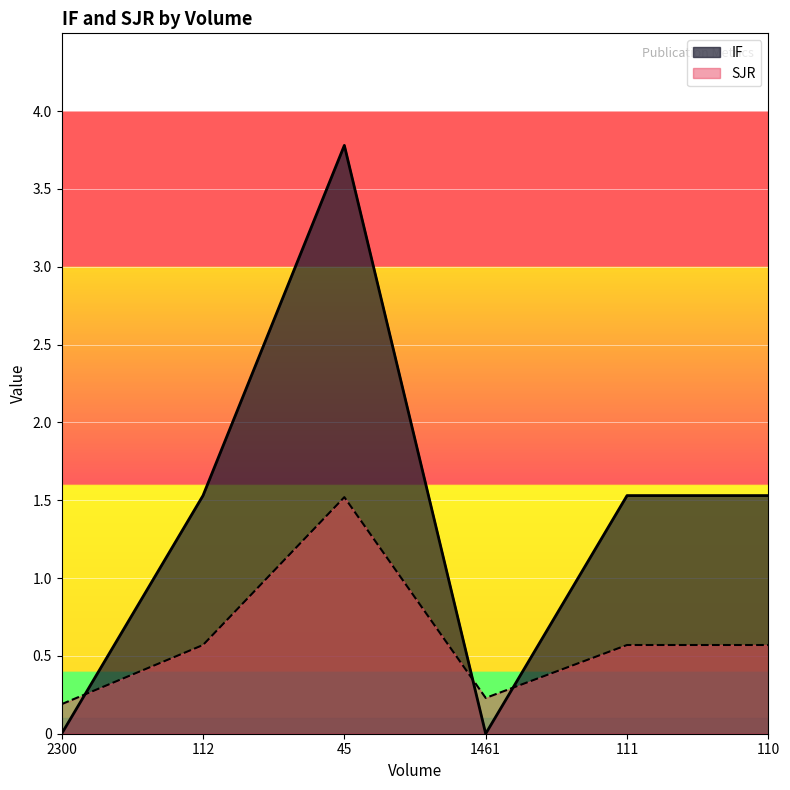

What is the total value across all series at 2300?

0.2